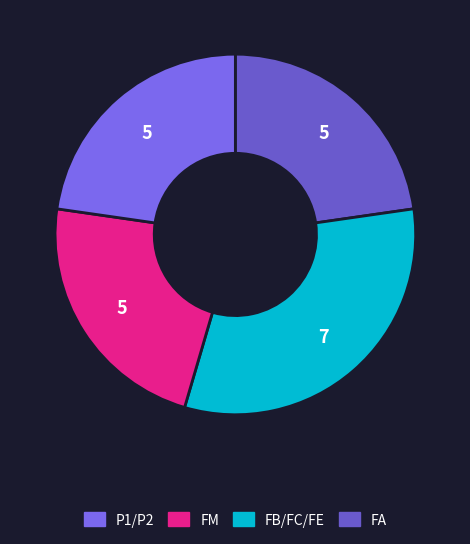

Count the number of slices in the pie.

4